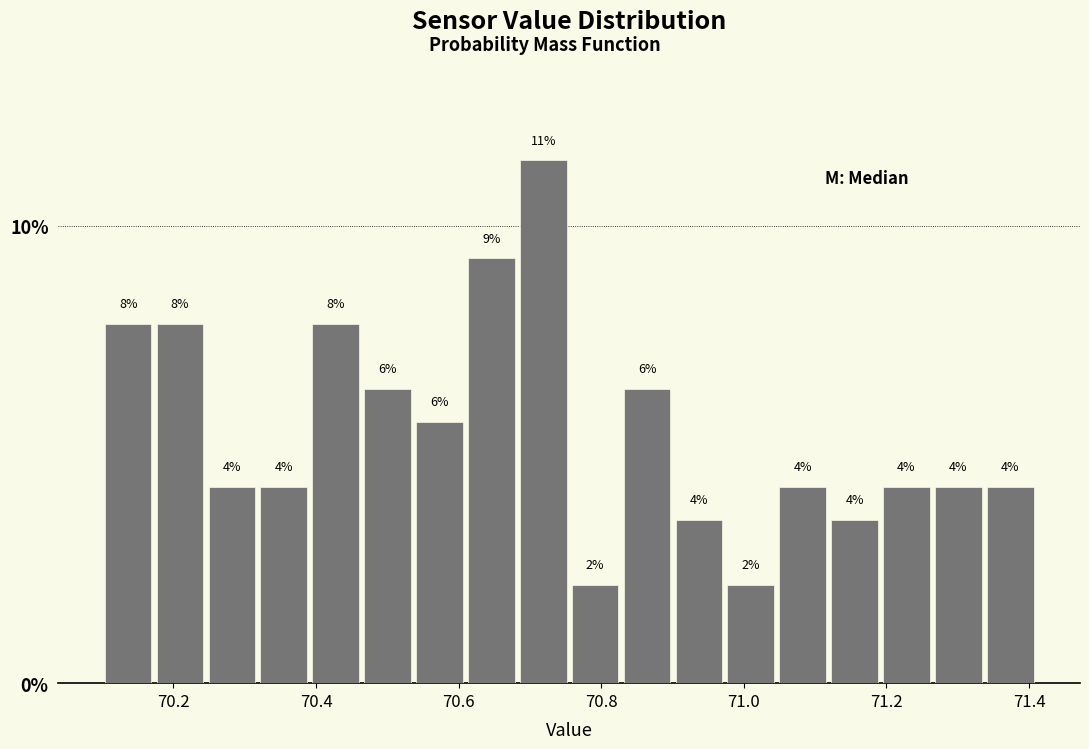

Around what value on the x-axis is the tallest bar? Give the approximate position of its centre, as read against the axis.

70.72